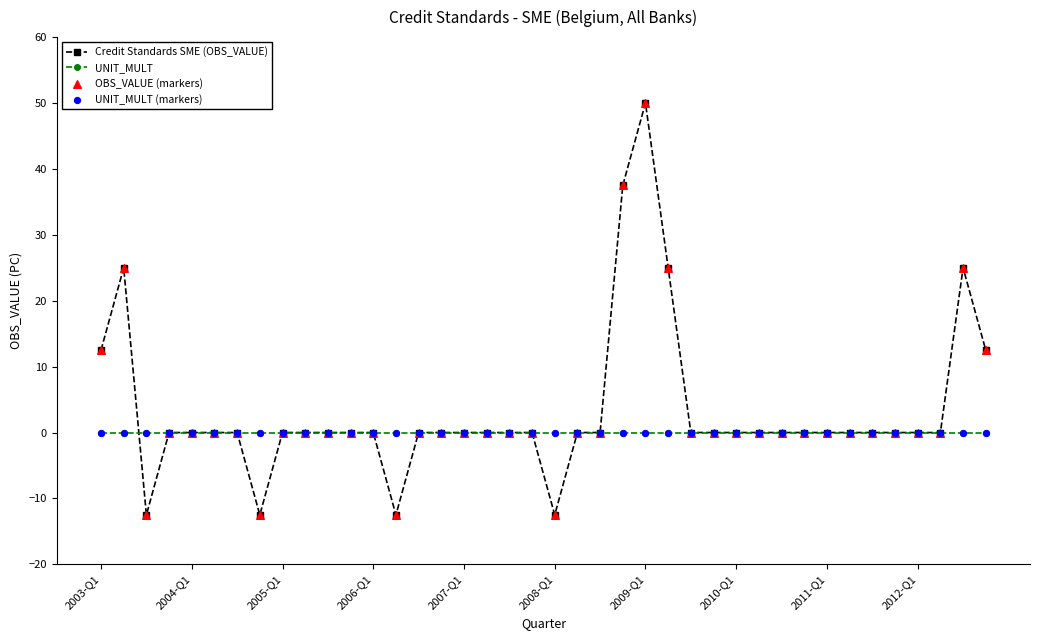

Which series has the widest spread of values?

Credit Standards SME (OBS_VALUE)